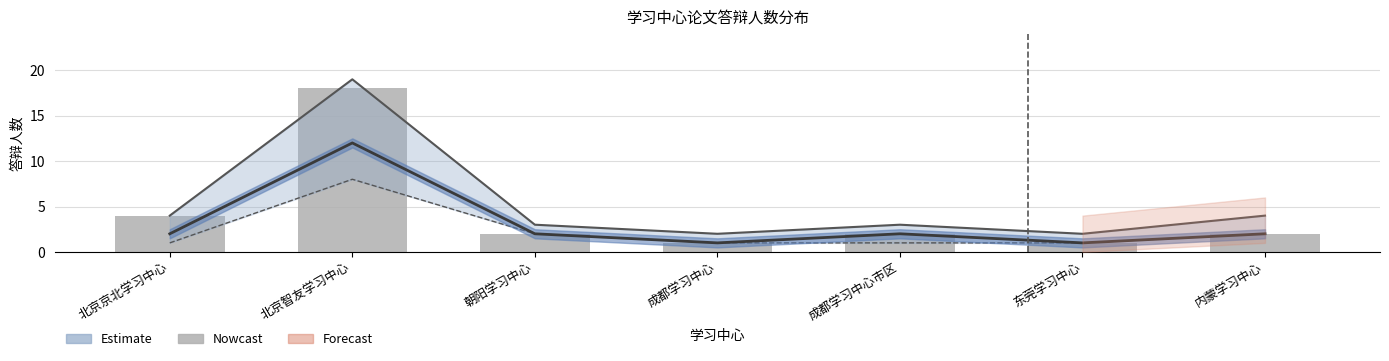

Which label corresponds to the smallest value in the chart?

成都学习中心